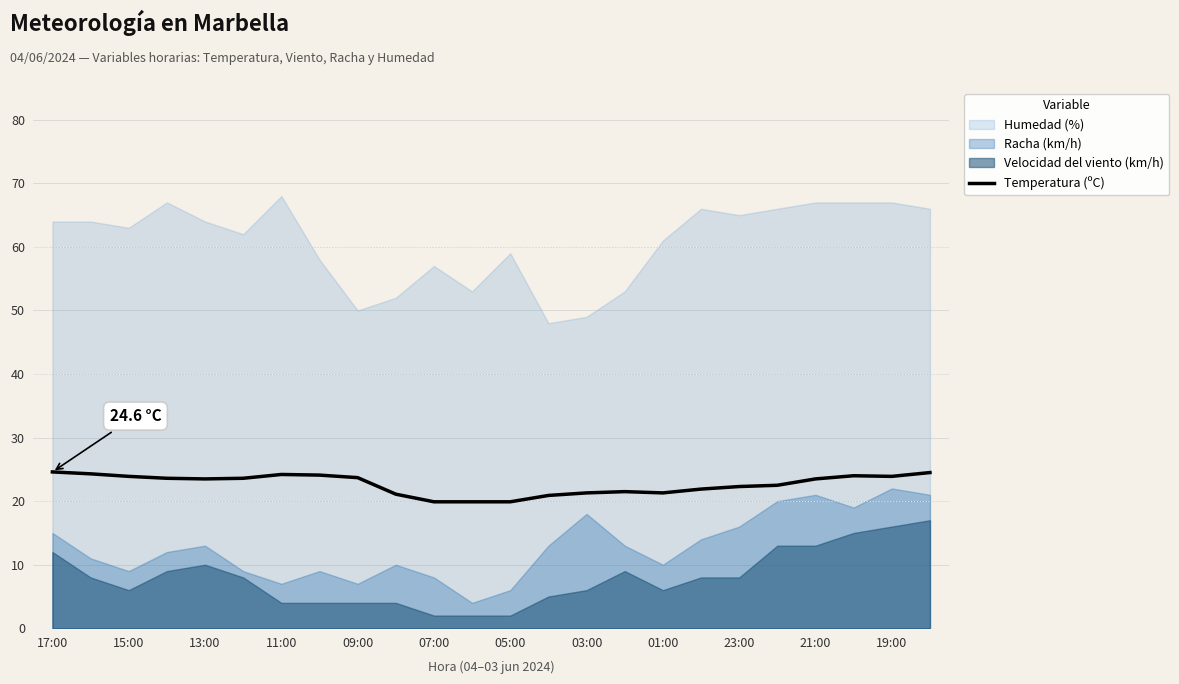

True or false: Temperatura (ºC) has a value of 21.3 at 03:00.

True